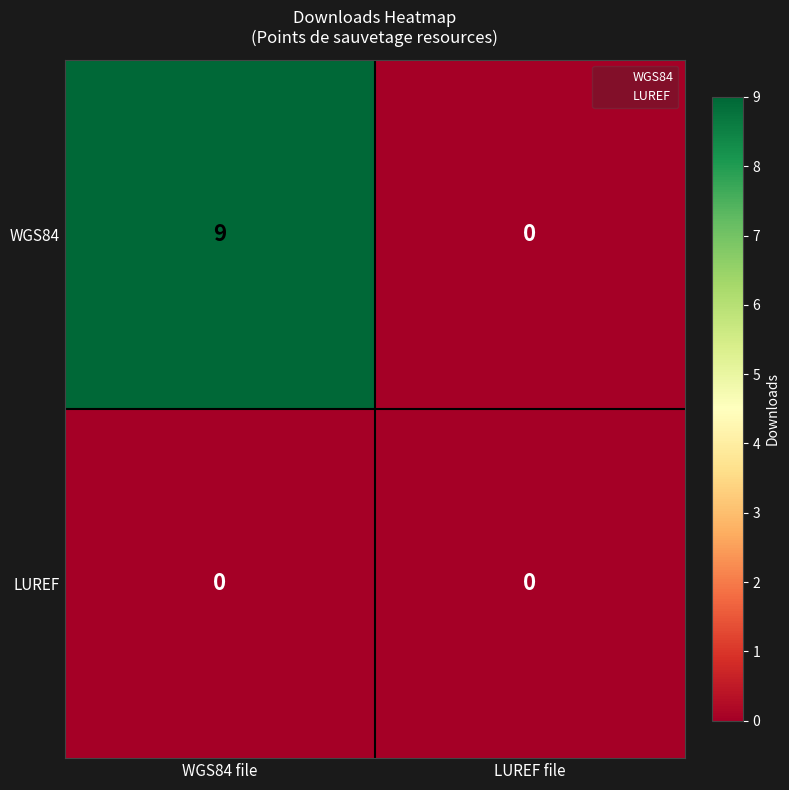

Reading left to right, what are all the values shown in this chart?

WGS84: WGS84 file=9	LUREF file=0
LUREF: WGS84 file=0	LUREF file=0